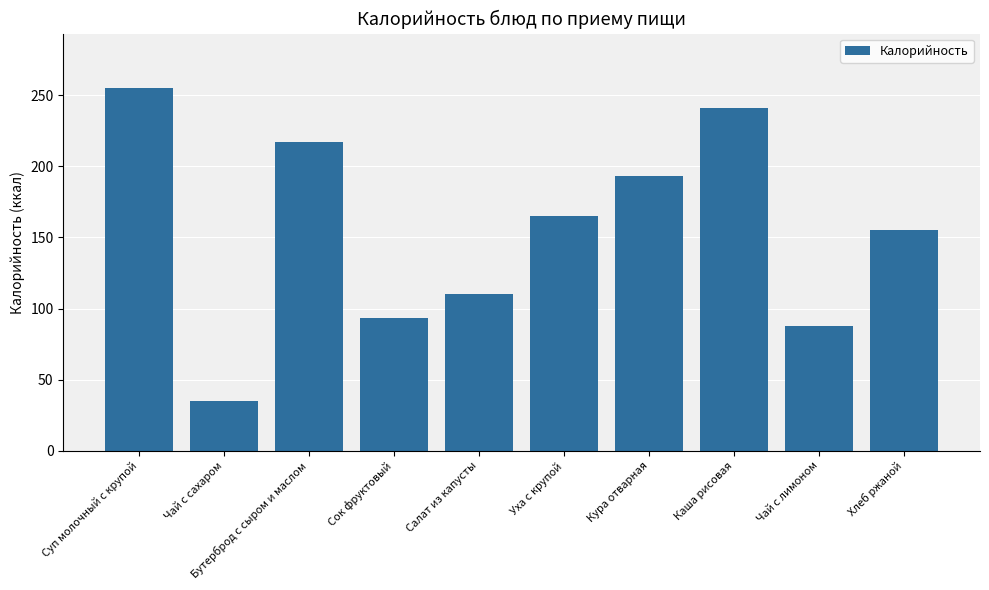

What is the sum of the values at Уха с крупой and Чай с сахаром?

200